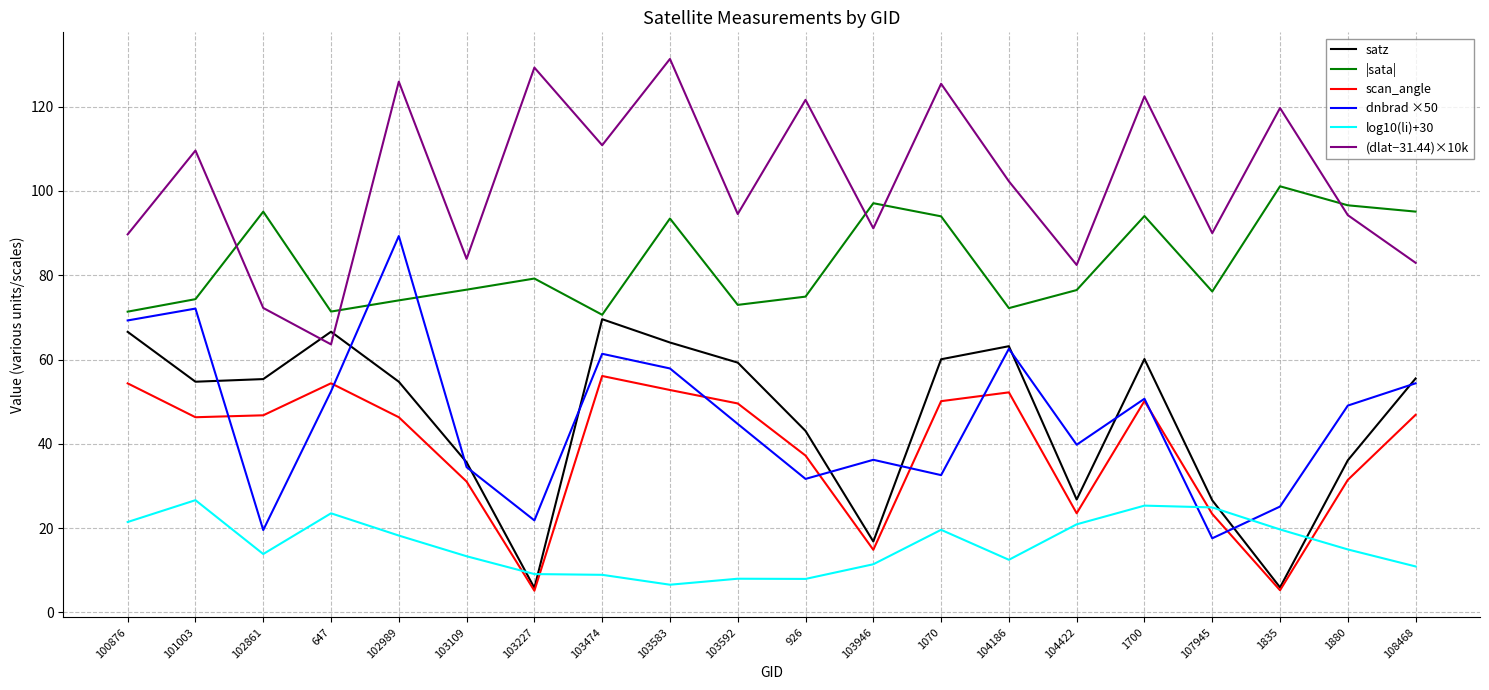

In |sata|, how many points are higher than both neighbors (excluding endpoints)?

6